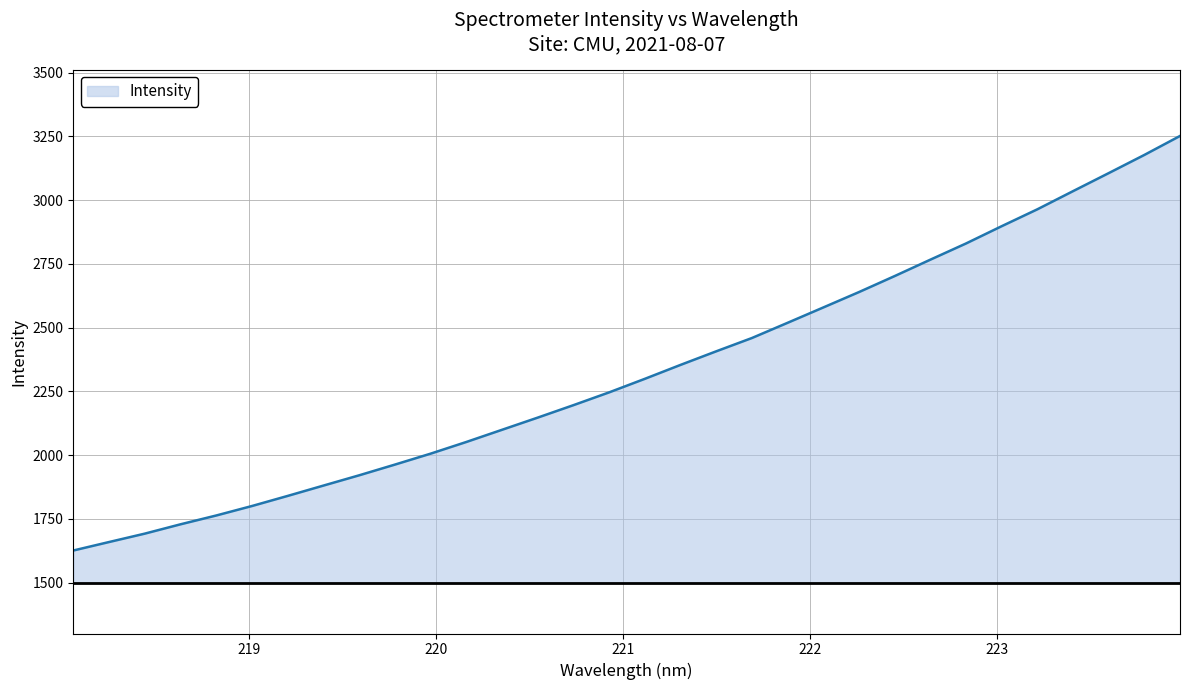

What is the difference between the maximum and minimum values?

1626.3